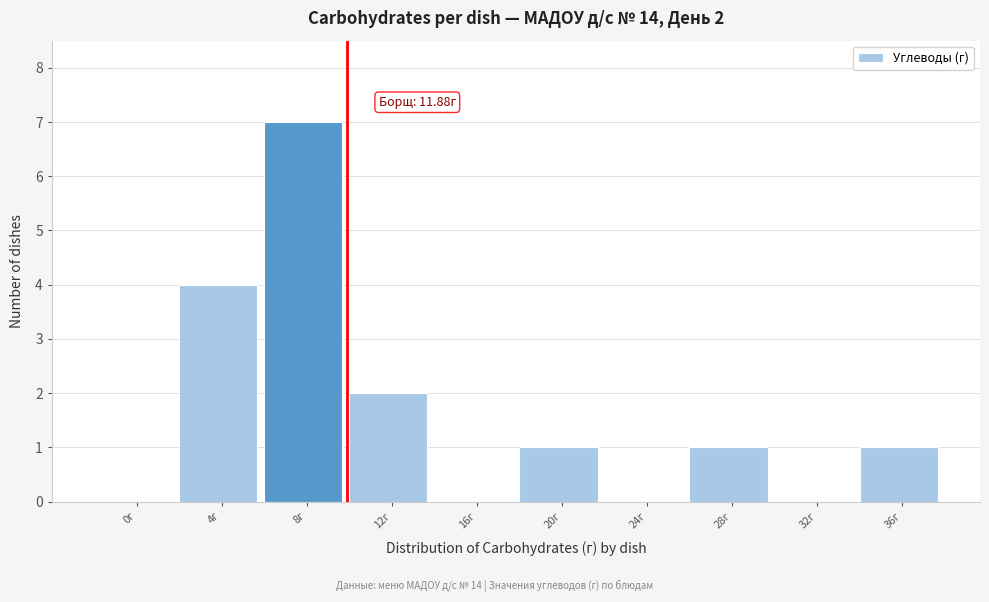

Reading left to right, list all the values displayed in this chart.

0г=0	4г=4	8г=7	12г=2	16г=0	20г=1	24г=0	28г=1	32г=0	36г=1